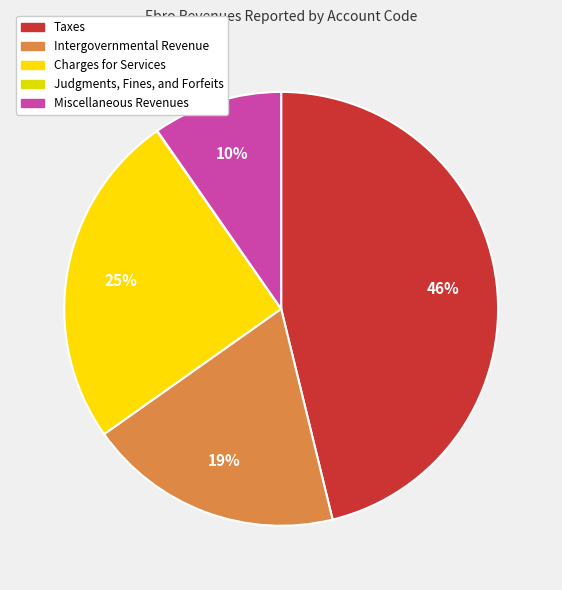

What percentage do Judgments, Fines, and Forfeits and Charges for Services together represent?

25.1%